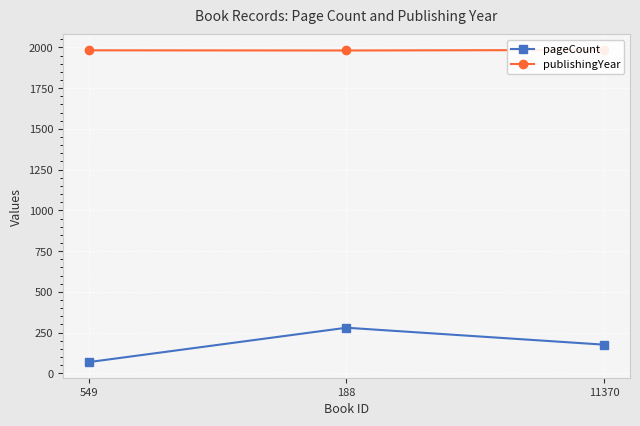

At 188, list the series in order from largest to smallest.

publishingYear, pageCount